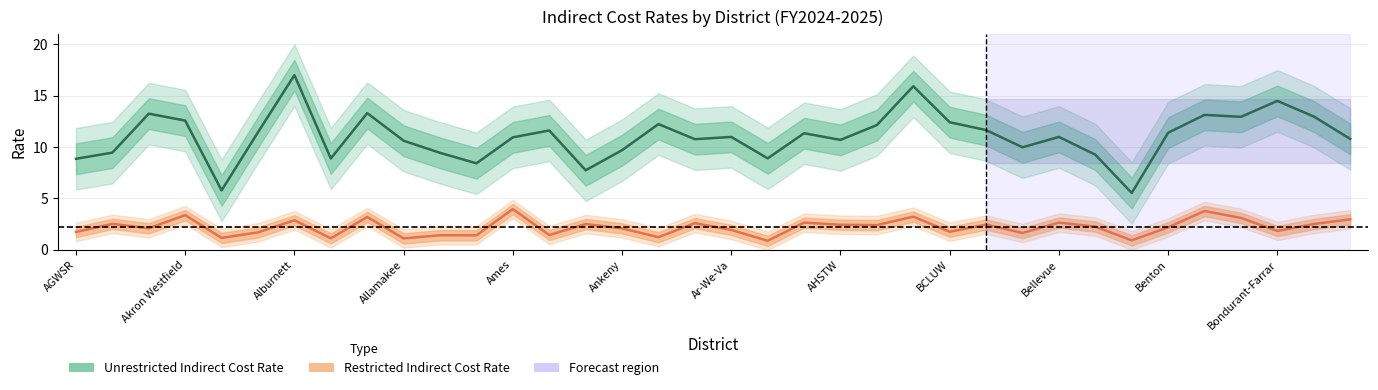

At which label is Restricted Indirect Cost Rate closest to 2?

Ankeny